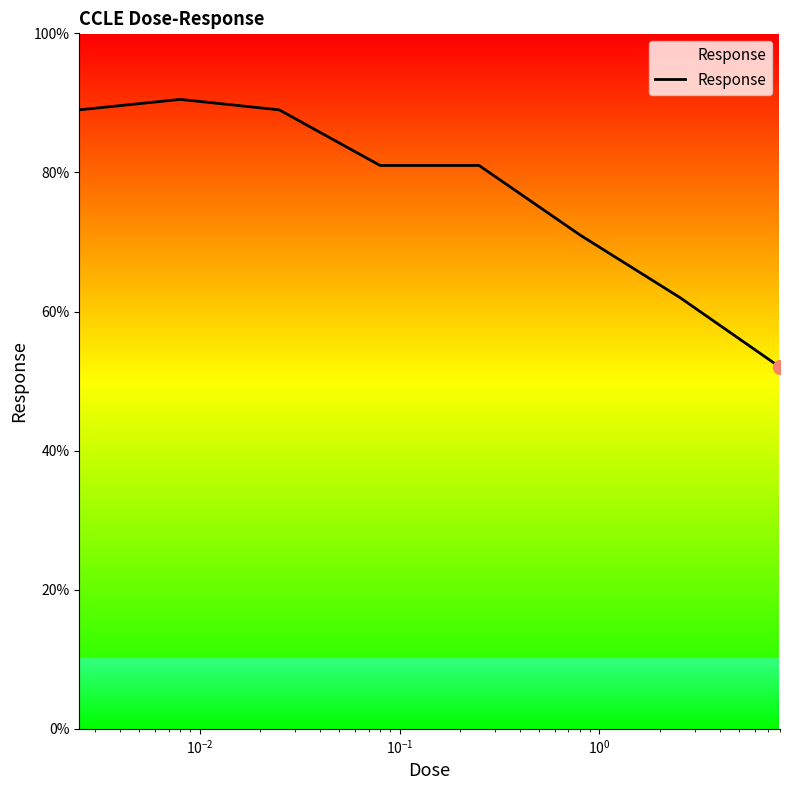

Reading right to left, what are all the values shown in this chart?

52.0	62.0	71.0	81.0	81.0	89.0	90.5	89.0